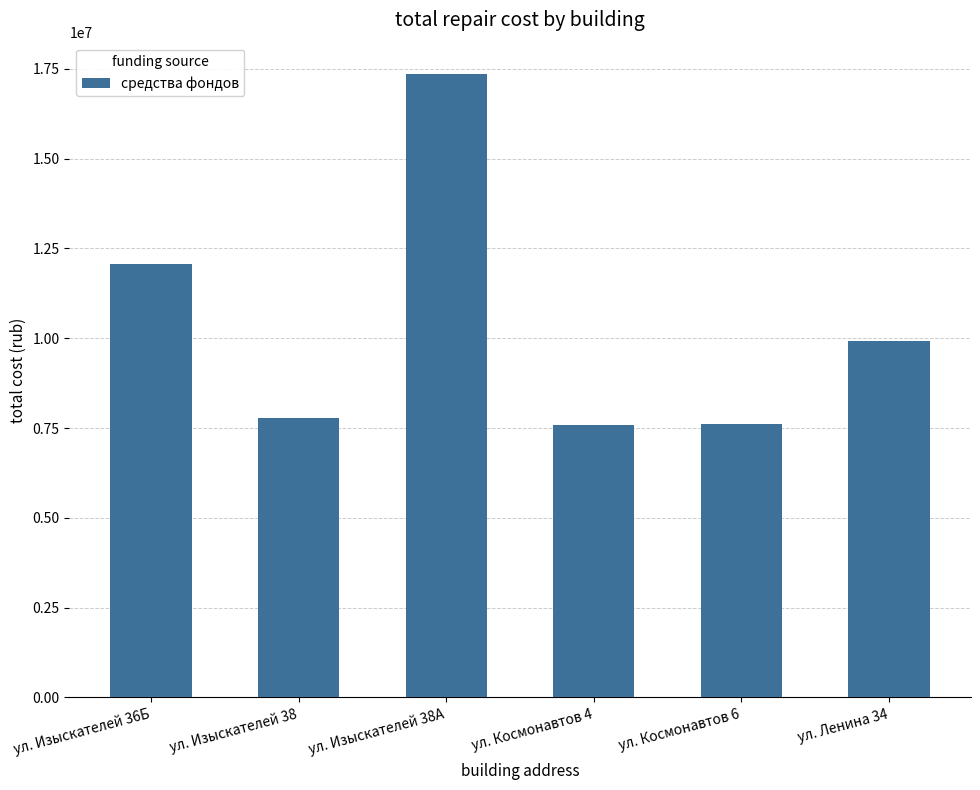

What is the label of the 2nd bar from the left?

ул. Изыскателей 38